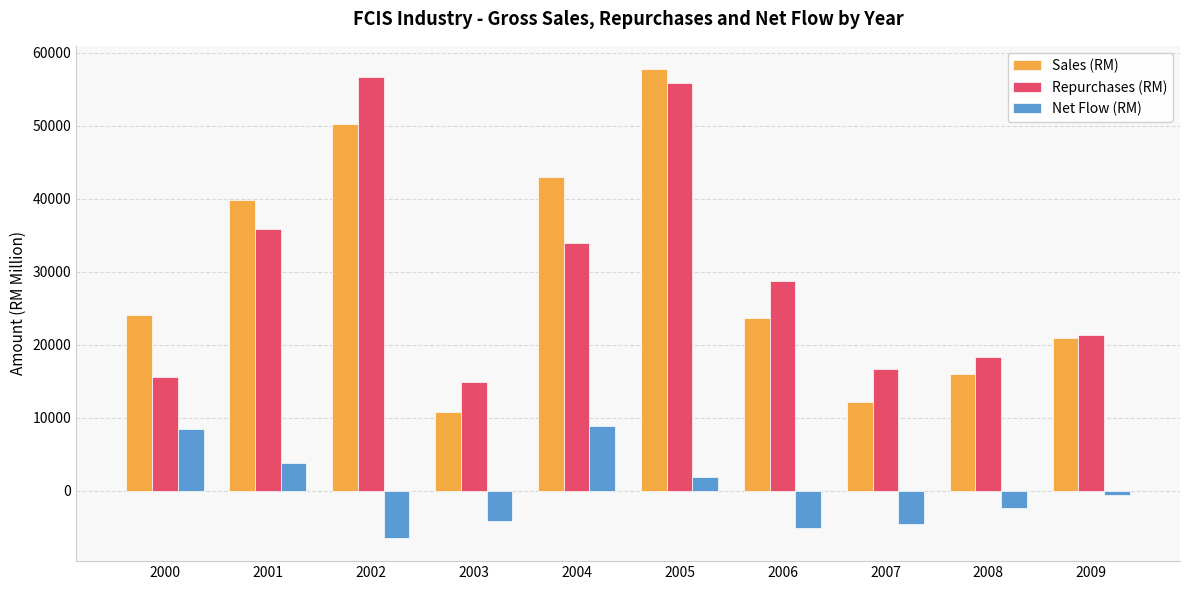

At how many categories does at least one series exceed 52292?

2